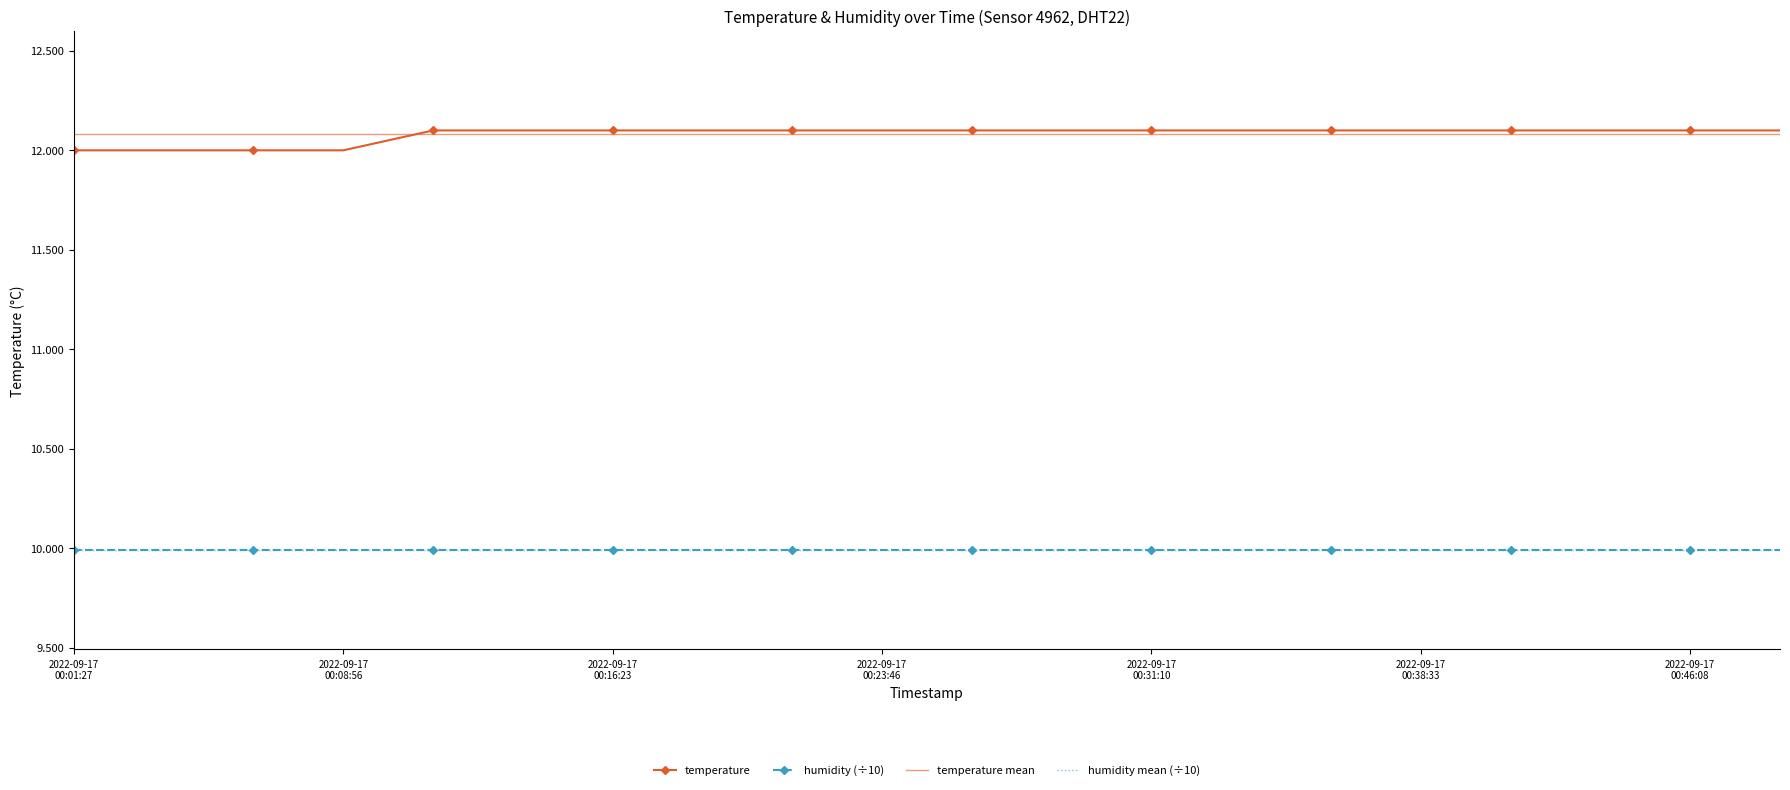

True or false: temperature and humidity (÷10) intersect in this chart.

False